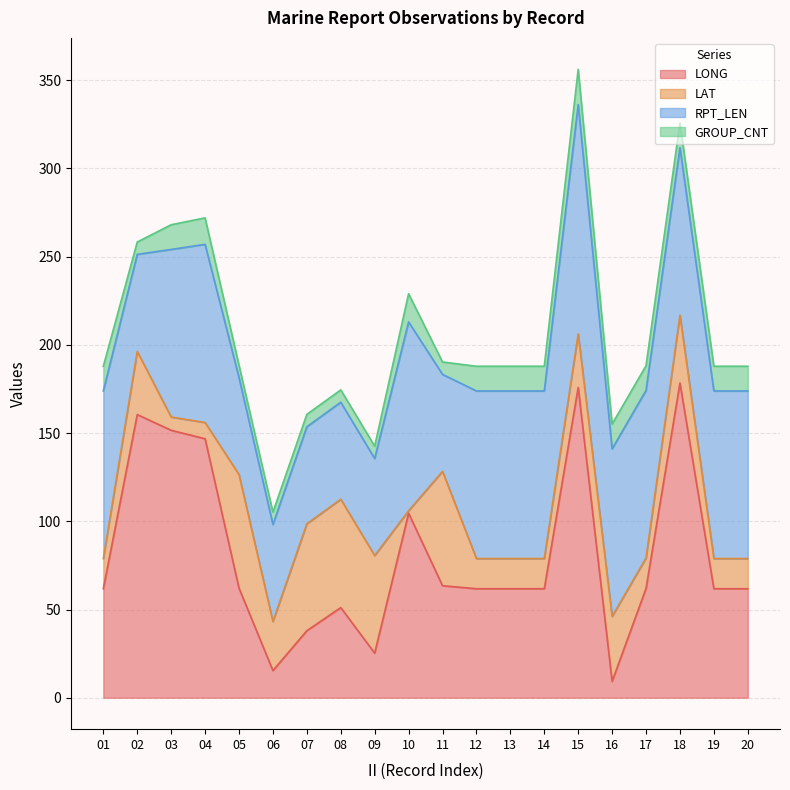

Is it true that GROUP_CNT equals 12.4 at 06?

False